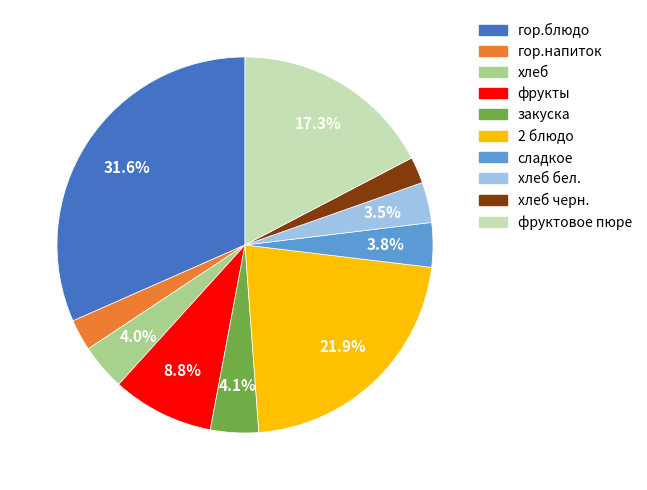

Is there any slice that represents more than half of the pie?

No